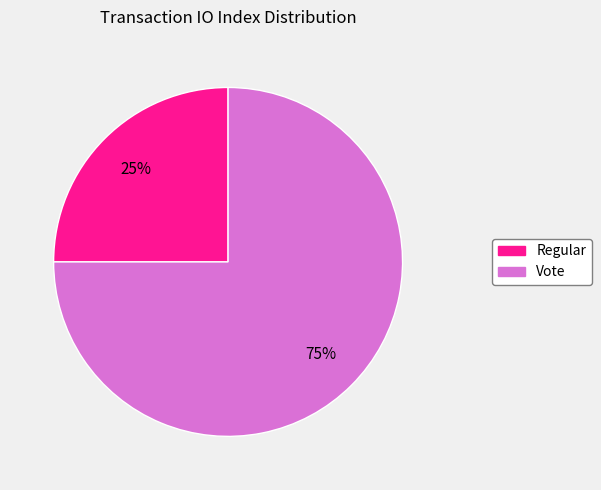

Which category accounts for the majority?

Vote